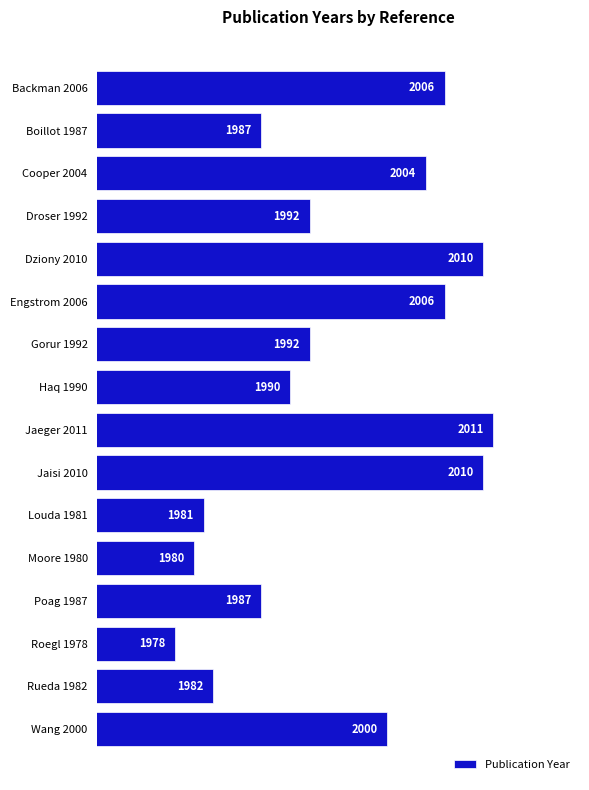

What is the average value?

1995